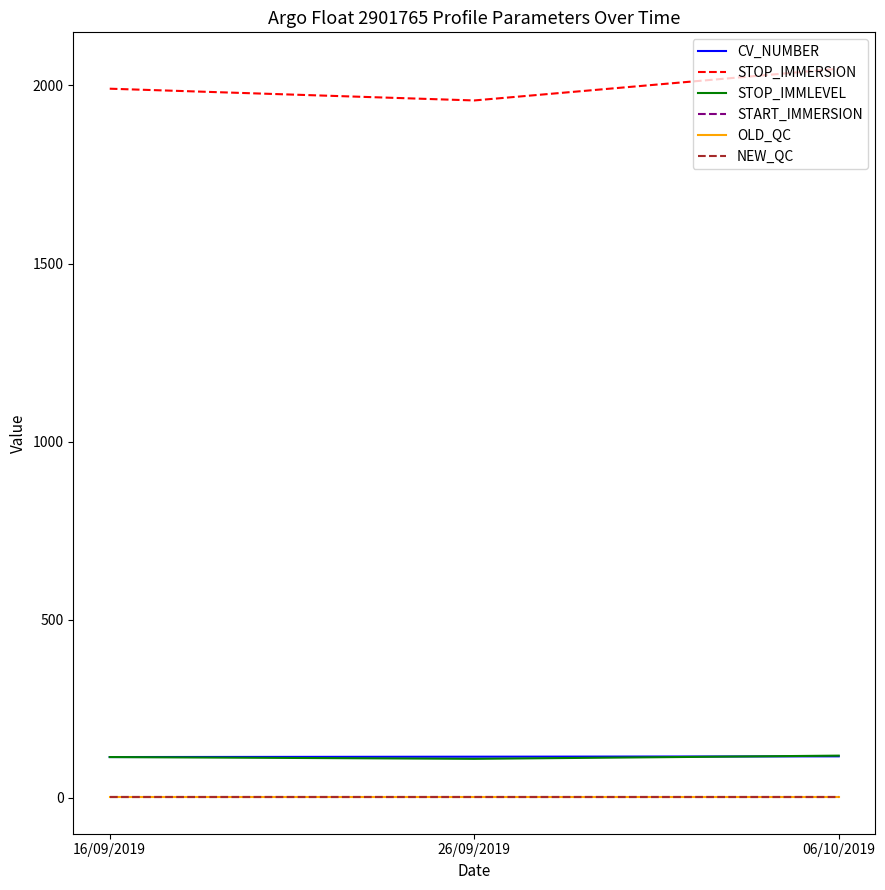

How many lines are shown in the chart?

6